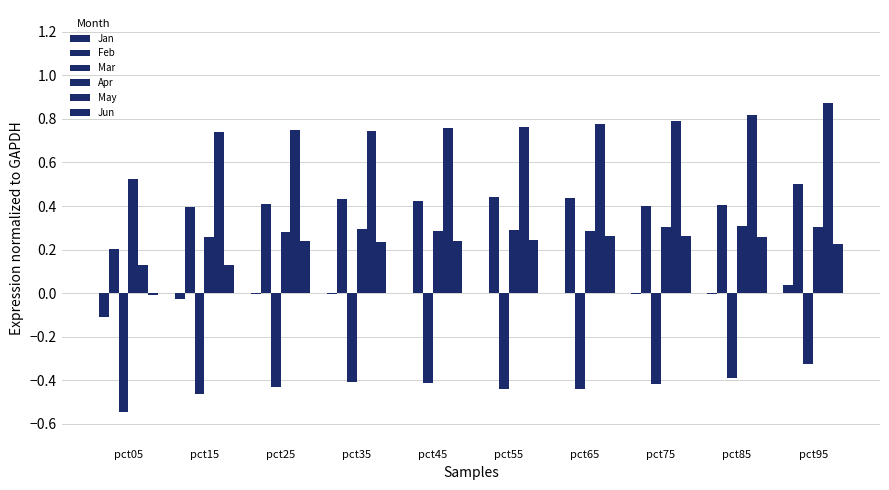

Are the bars horizontal?

No